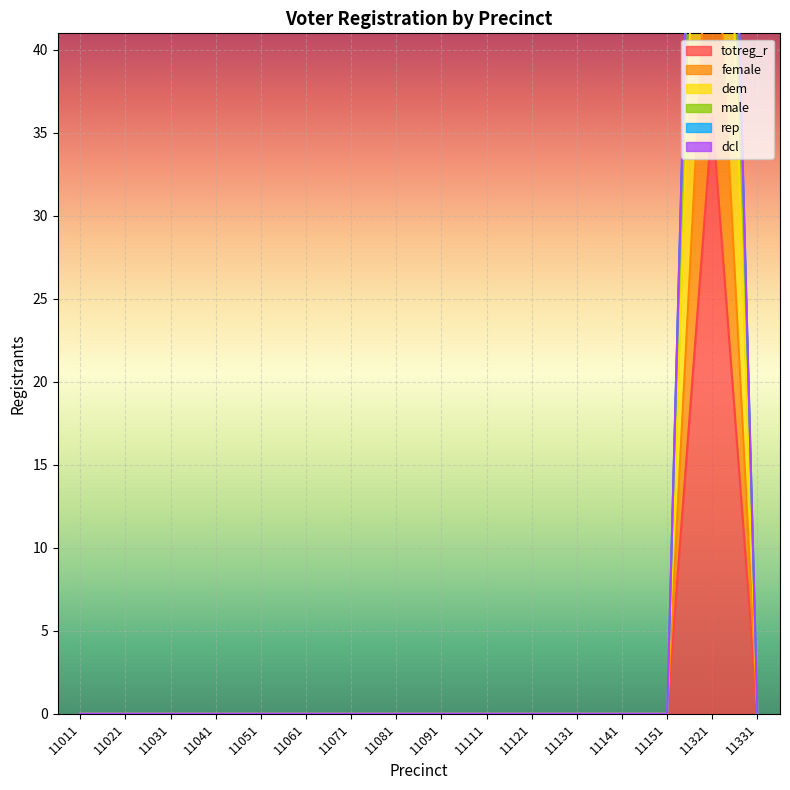

True or false: male and dem intersect in this chart.

False